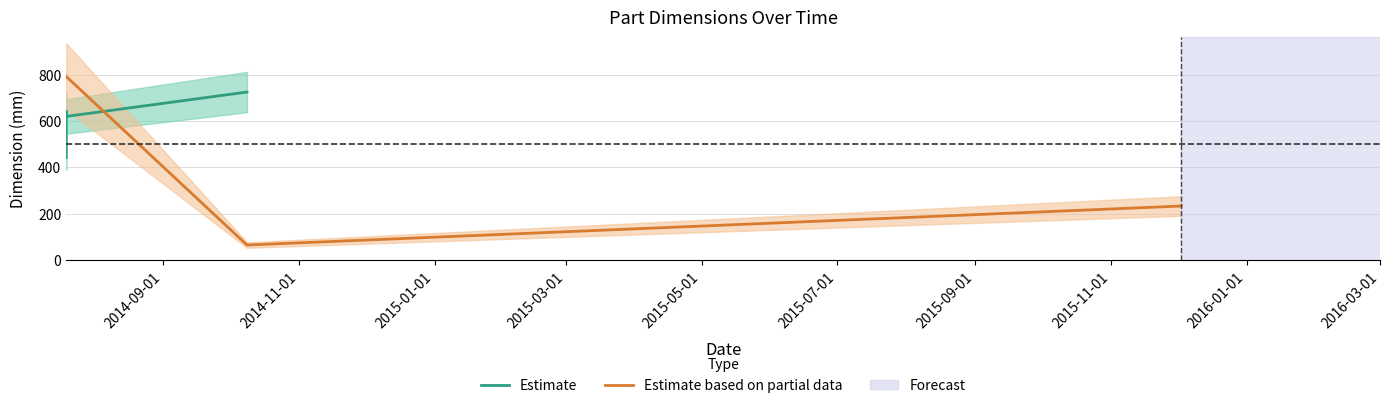

What is the maximum value shown in the chart?

791.9